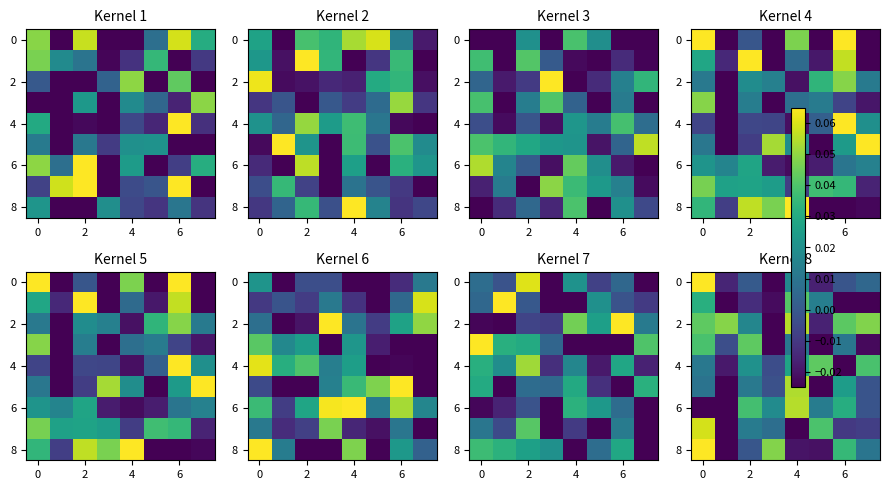

How many data points does each series have?

8